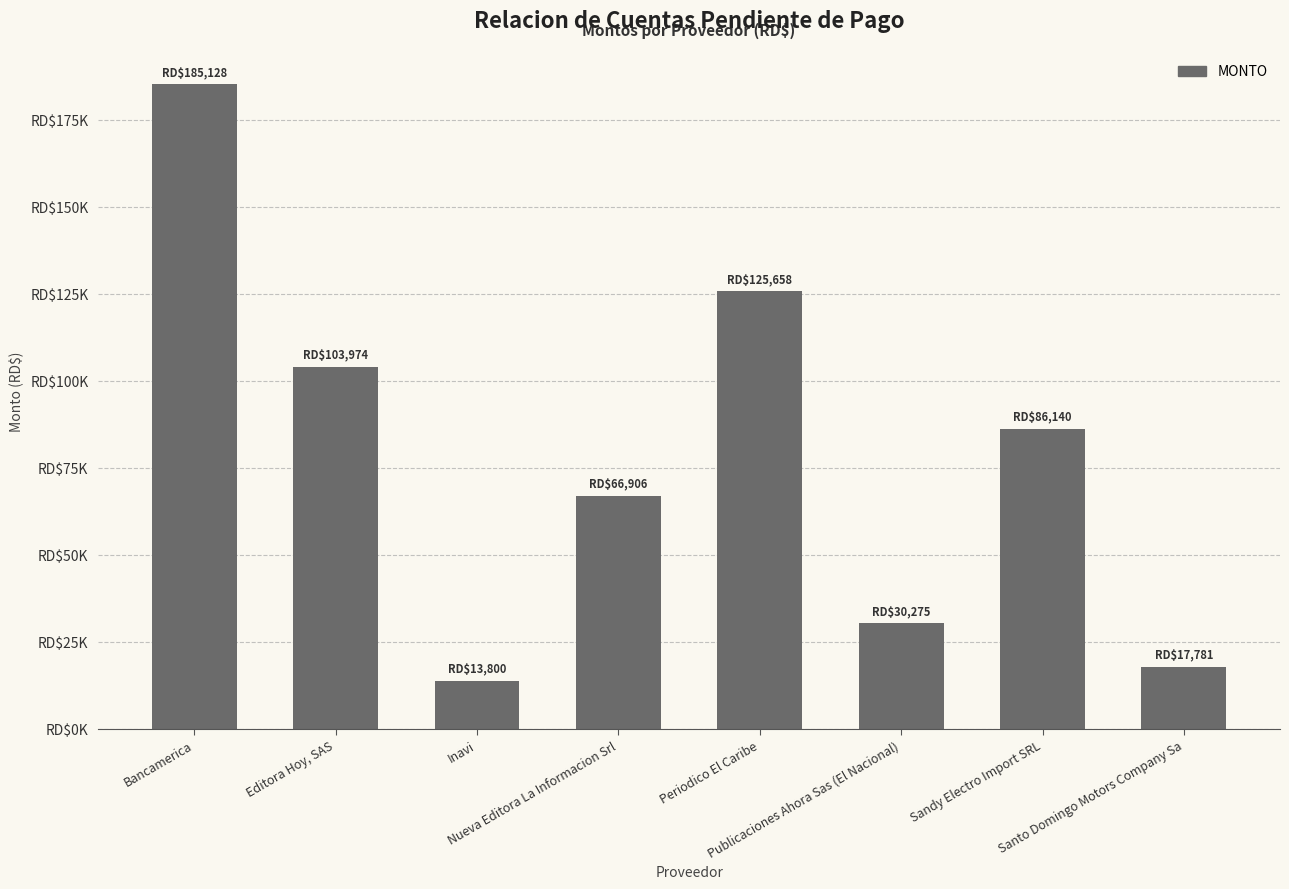

What is the smallest value displayed?

13800.0